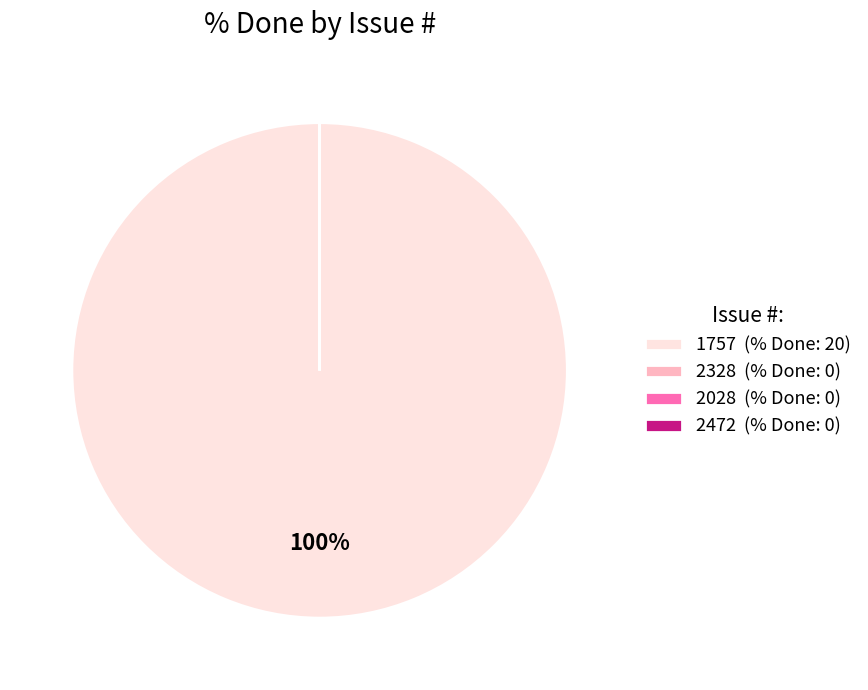

To the nearest percent, what is the average slice percentage?

25%